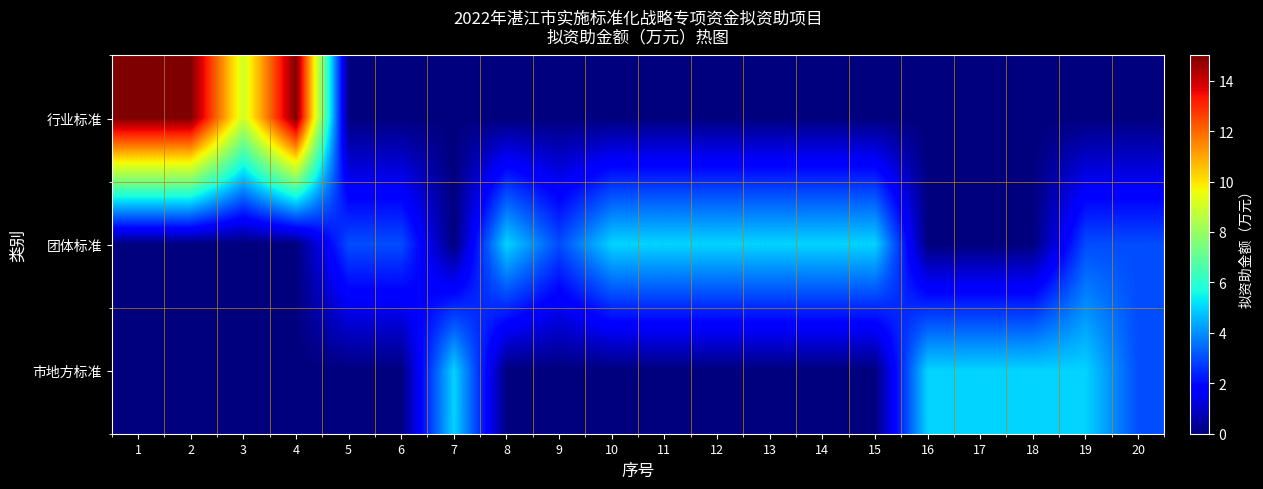

At how many categories does at least one series exceed 0?

20